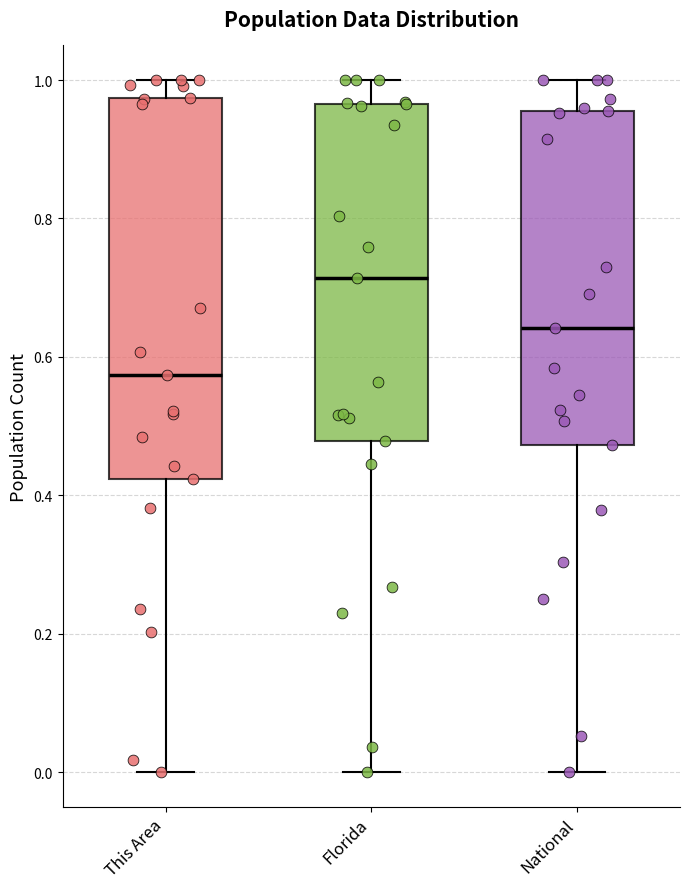

Reading left to right, read every box against the y-axis: the position of its median line, the range the box covers, and the ends of its whiskers. The values are not printed on the chart, so give them approximately, as read against the axis.

This Area: median 0.58, box 0.42 to 0.98, whiskers 0.00 to 1.00
Florida: median 0.72, box 0.48 to 0.96, whiskers 0.00 to 1.00
National: median 0.64, box 0.48 to 0.96, whiskers 0.00 to 1.00